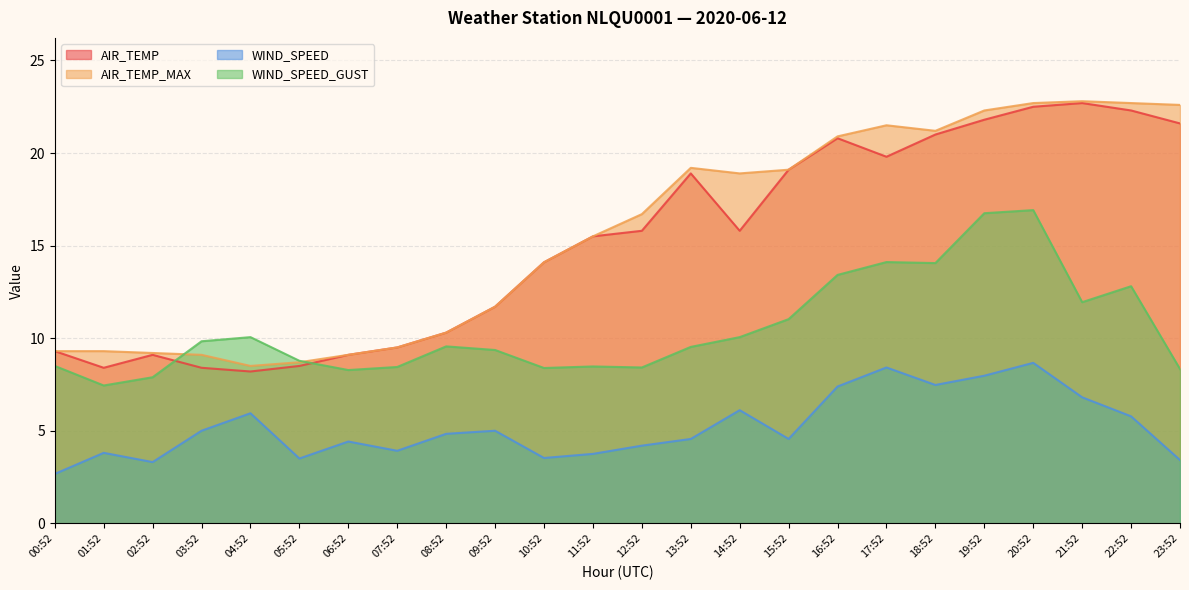

In AIR_TEMP_MAX, how many points are higher than both neighbors (excluding endpoints)?

3